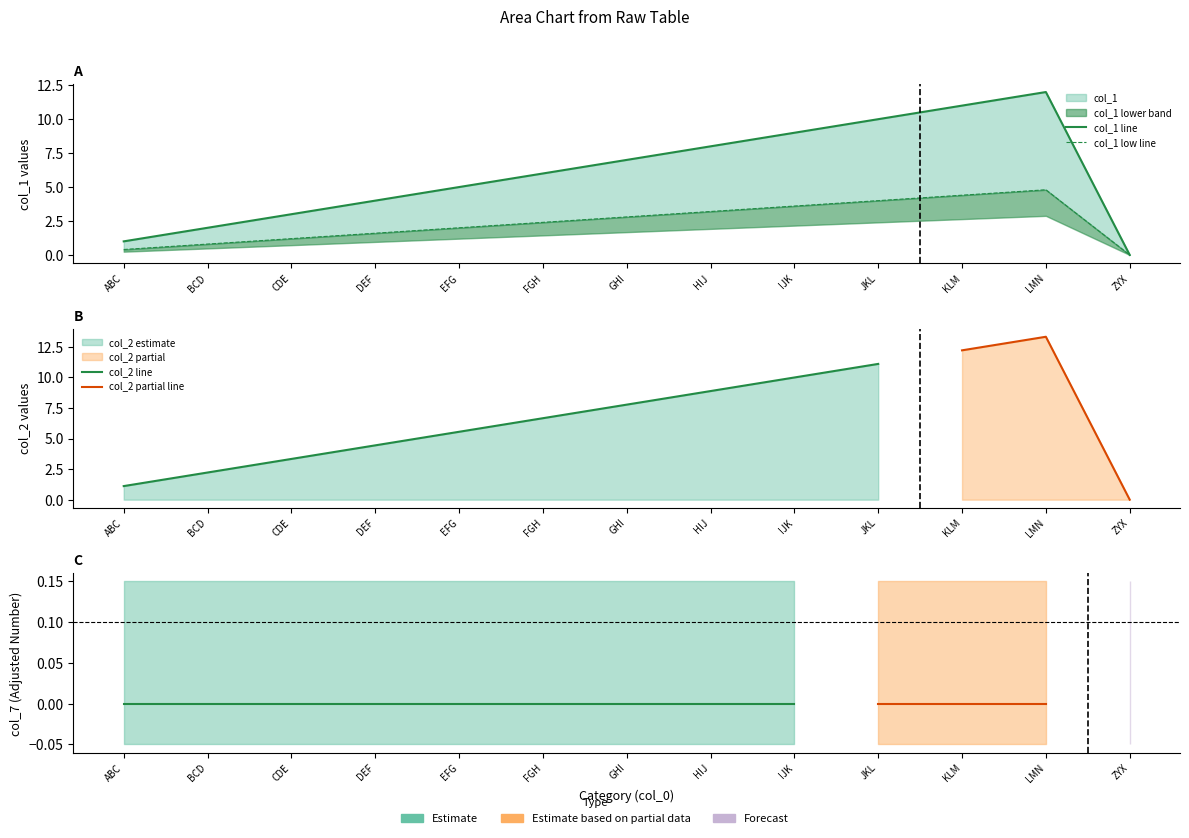

The value of col_1 at LMN is 4.8. True or false?

True